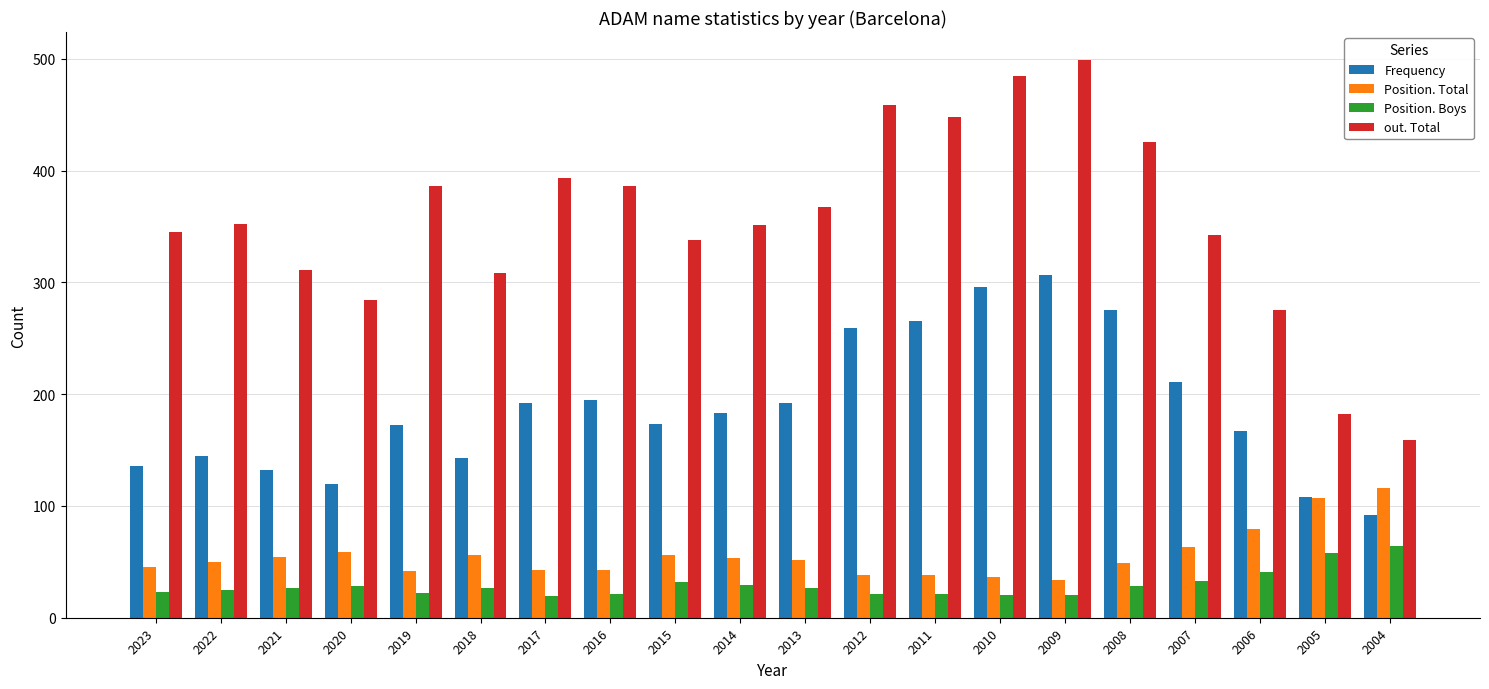

How many data points in Frequency are less than 183?

10